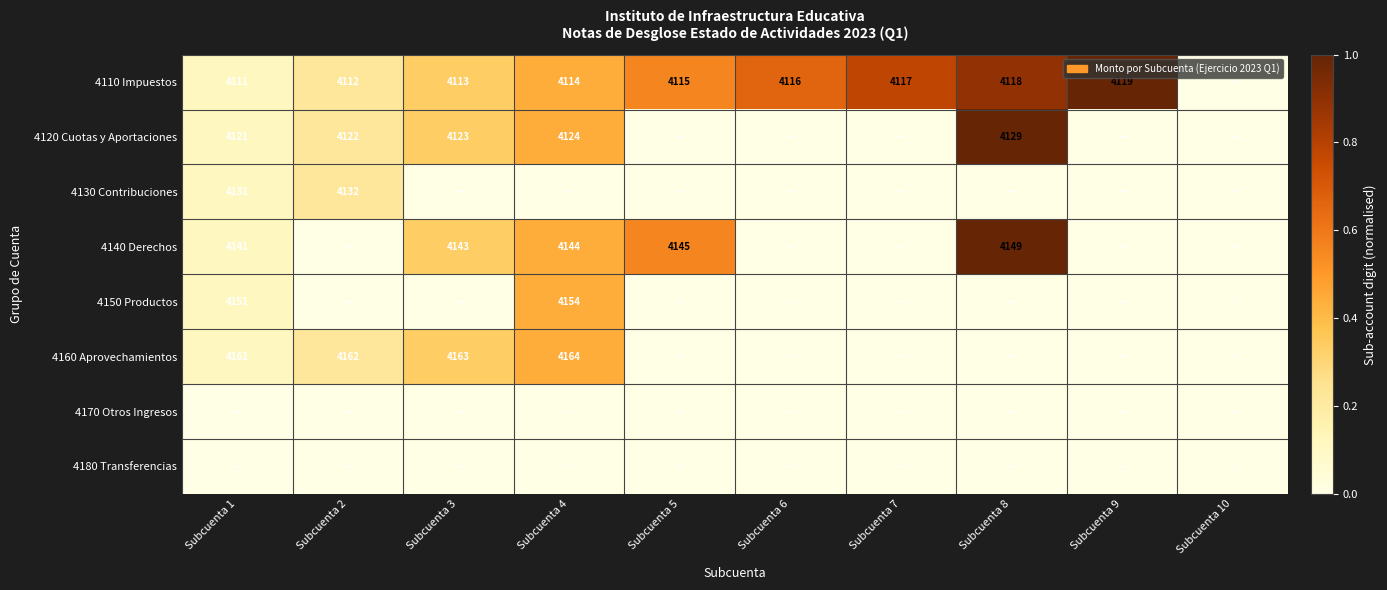

How many series are shown in this chart?

8